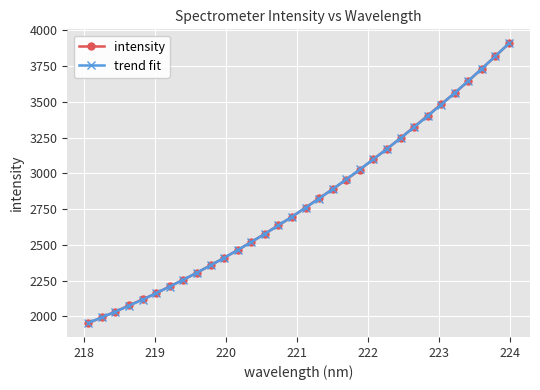

Reading left to right, list all the values displayed in this chart.

intensity: 1953.9	1993.2	2033.1	2077.2	2118.5	2161.7	2209.7	2256.0	2305.3	2357.4	2408.7	2463.5	2520.2	2576.8	2637.2	2695.1	2760.4	2825.8	2889.0	2955.5	3025.2	3099.2	3170.5	3245.8	3324.1	3403.0	3483.1	3561.3	3644.4	3731.6	3818.5	3908.5
trend fit: 1955.1	1993.5	2033.4	2074.9	2117.9	2162.5	2208.7	2256.5	2305.8	2356.8	2409.4	2463.7	2519.5	2577.1	2636.3	2697.2	2759.7	2824.0	2890.0	2957.6	3027.1	3098.3	3171.2	3245.9	3322.3	3400.6	3480.7	3562.5	3646.2	3731.7	3819.1	3908.3